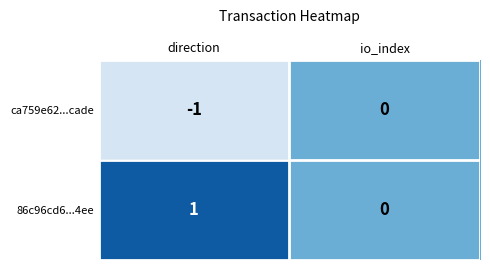

Rank the series by their maximum value, from lowest to highest.

ca759e62...cade, 86c96cd6...4ee